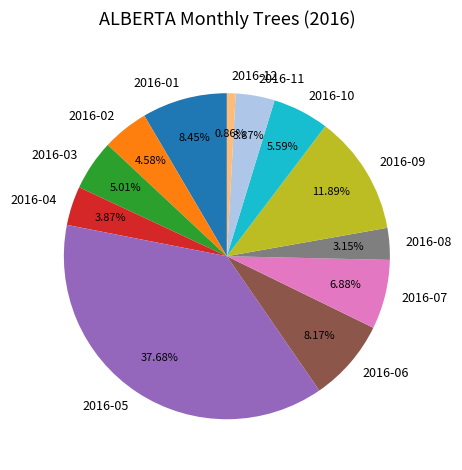

What is the ratio of the value at 2016-11 to the value at 2016-12?

4.5